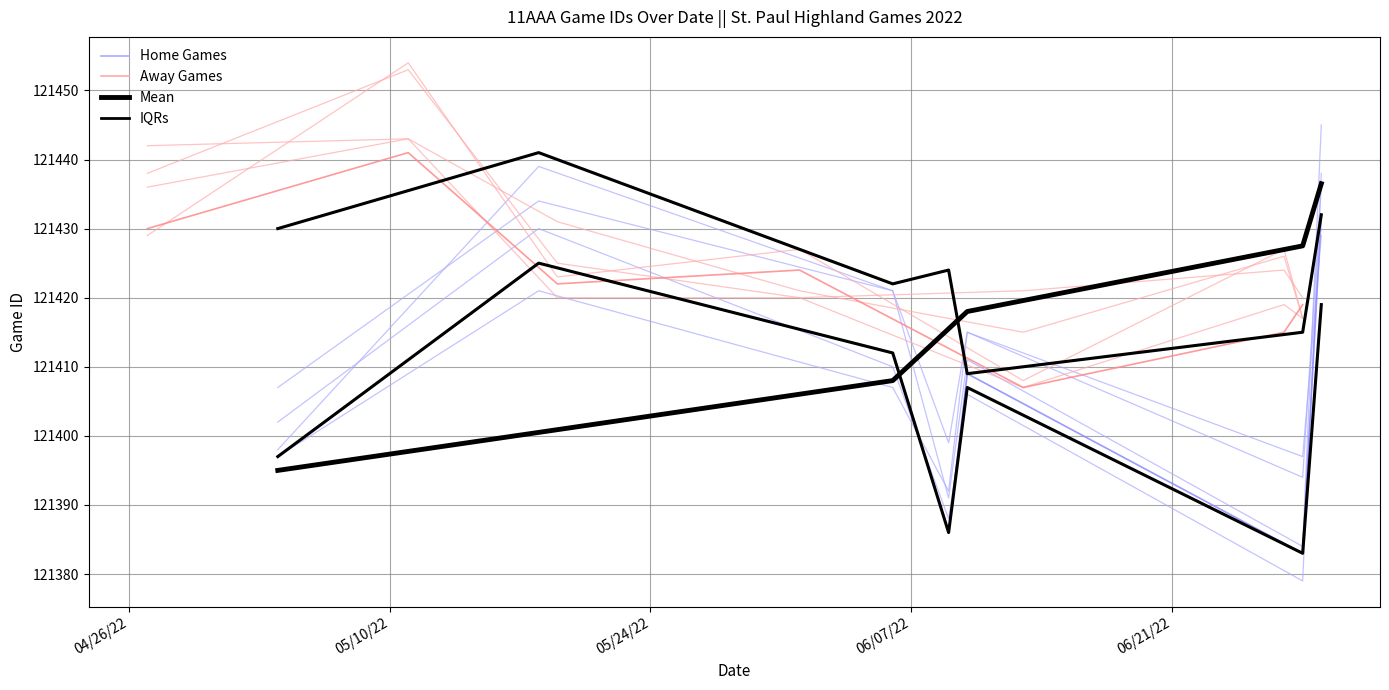

Is it true that Away Games equals 121429.0 at 04/26/22?

True